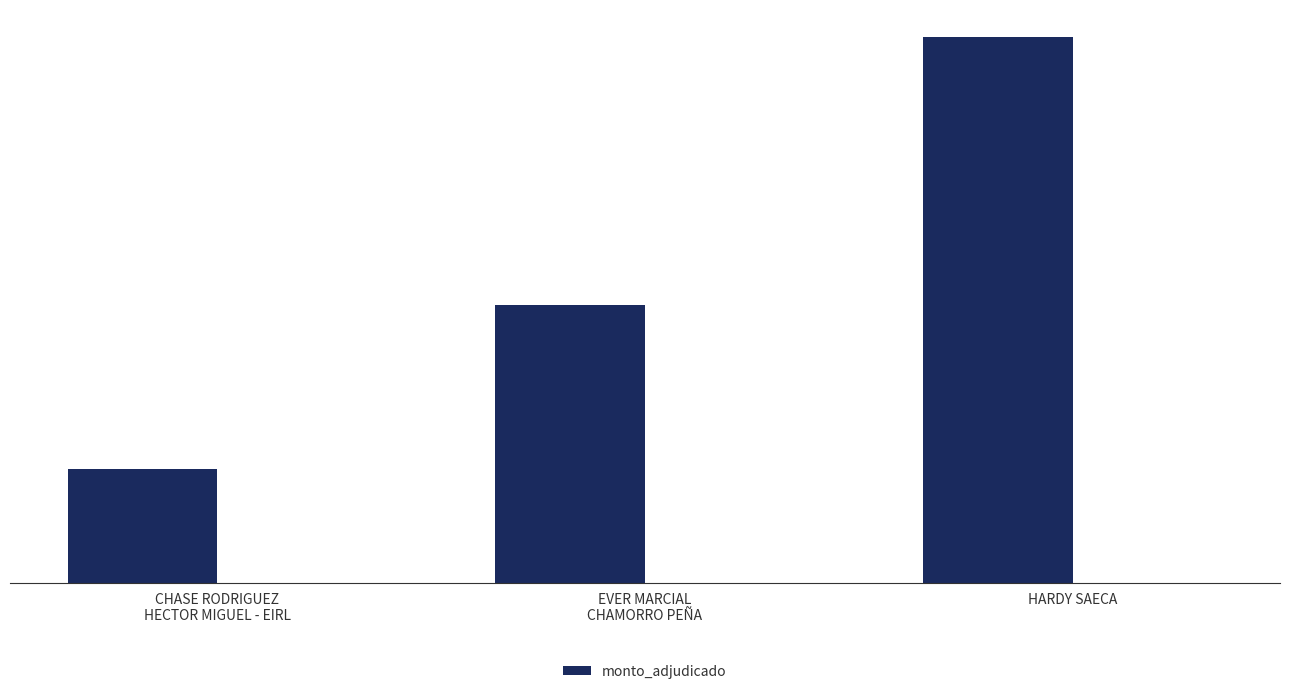

Reading left to right, extract all data points from this chart.

4628000	11320000	22219500